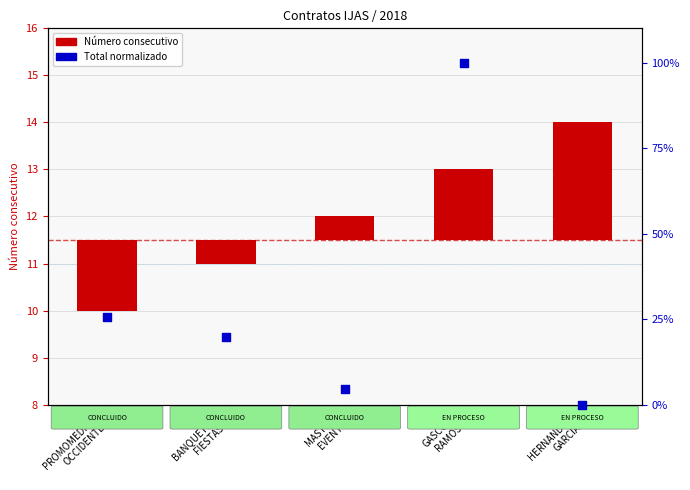

Which series has the largest Y range (max minus min)?

Total (normalizado)